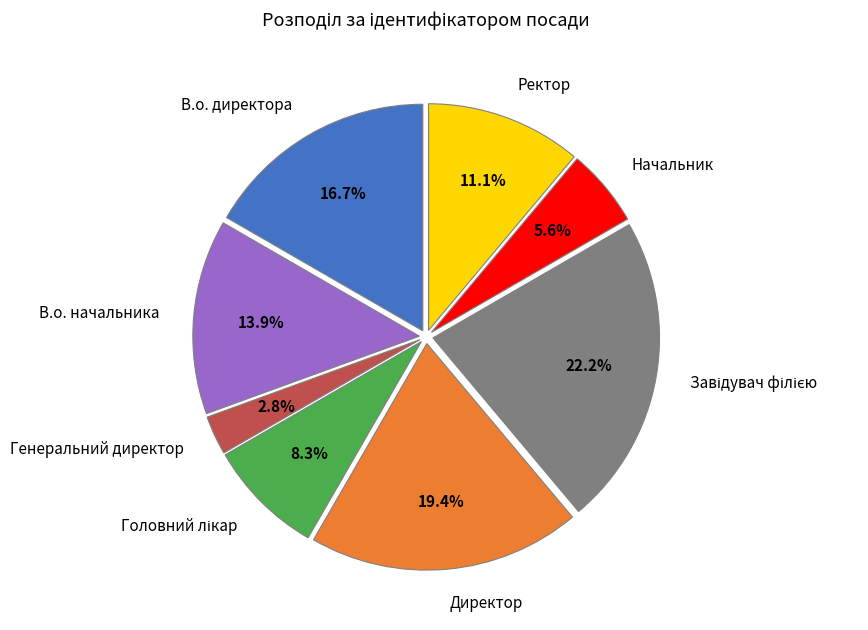

What is the smallest slice in the pie chart?

Генеральний директор